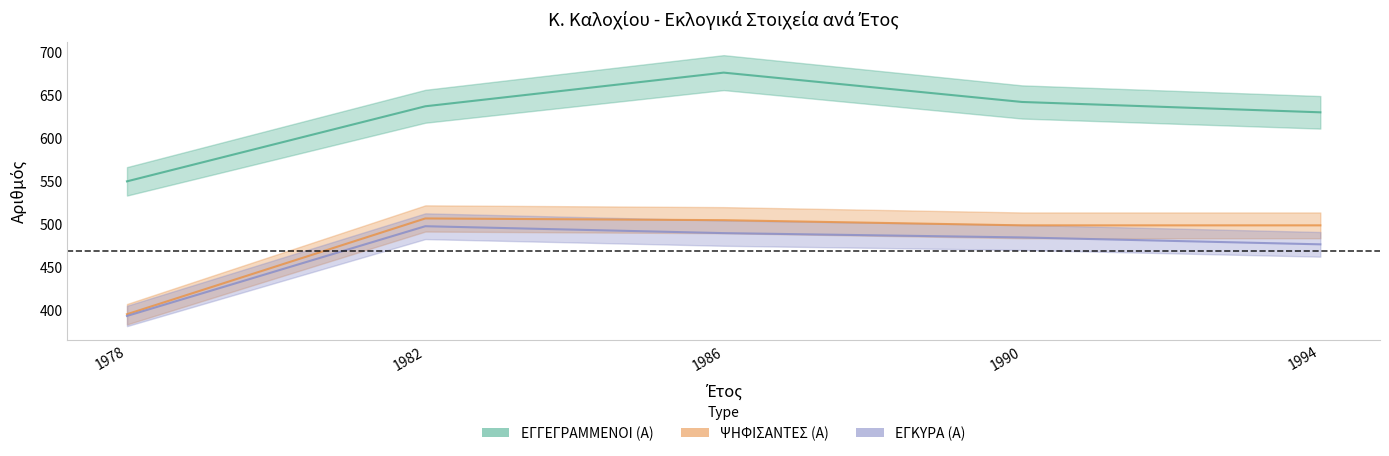

True or false: ΕΓΚΥΡΑ (Α) and ΕΓΓΕΓΡΑΜΜΕΝΟΙ (Α) intersect in this chart.

False